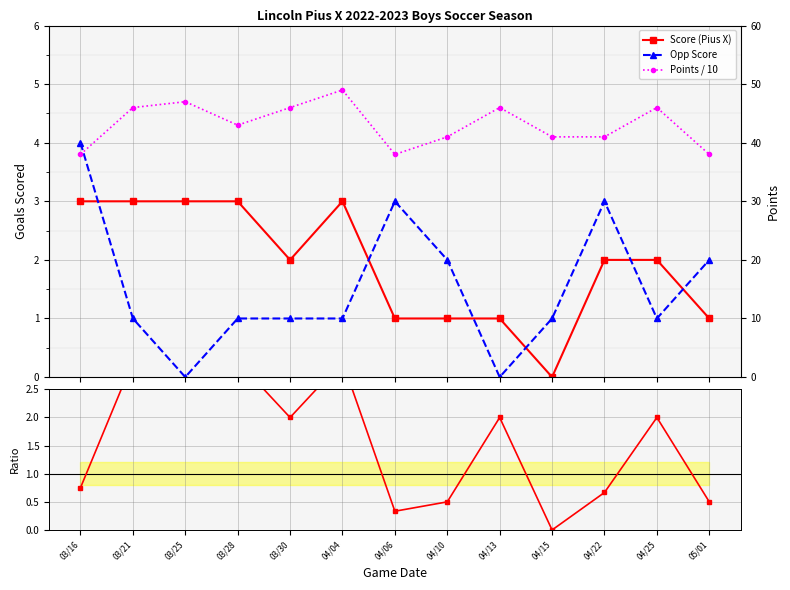

Reading left to right, what are all the values shown in this chart?

Score (Pius X): 3.0	3.0	3.0	3.0	2.0	3.0	1.0	1.0	1.0	0.0	2.0	2.0	1.0
Opp Score: 4.0	1.0	0.0	1.0	1.0	1.0	3.0	2.0	0.0	1.0	3.0	1.0	2.0
Points / 10: 3.8	4.6	4.7	4.3	4.6	4.9	3.8	4.1	4.6	4.1	4.1	4.6	3.8
Score ratio: 0.8	3.0	6.0	3.0	2.0	3.0	0.3	0.5	2.0	0.0	0.7	2.0	0.5